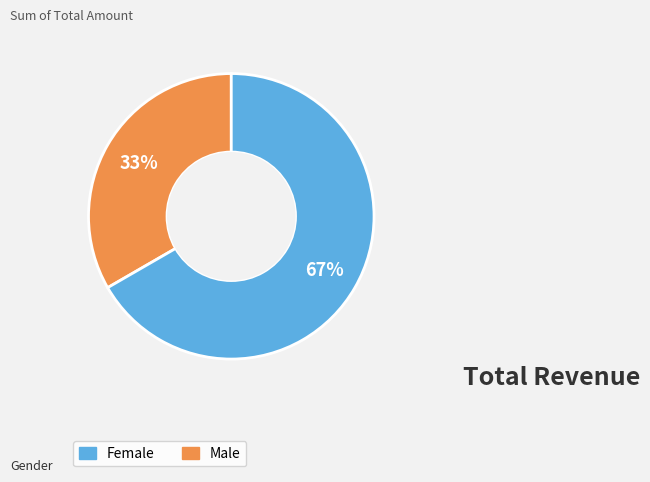

Does any single category account for the majority?

Yes